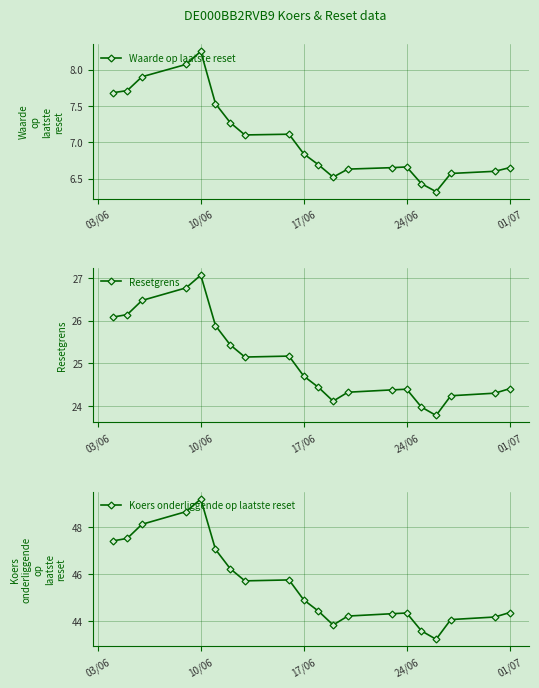

What is the lowest value of the Waarde op laatste reset series?

6.3